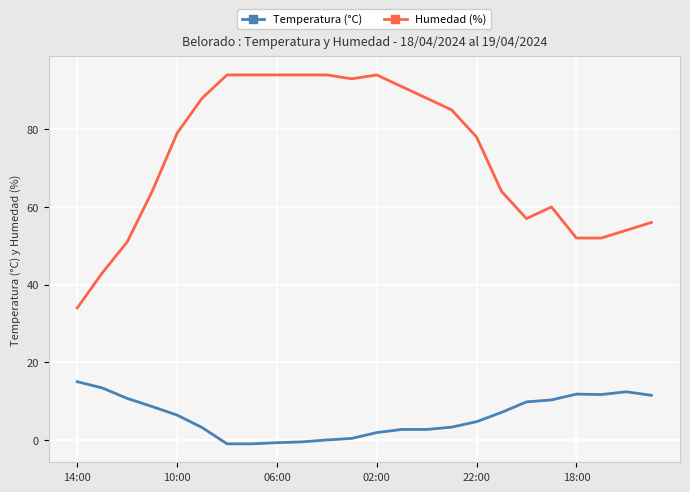

True or false: Humedad (%) and Temperatura (°C) intersect in this chart.

False